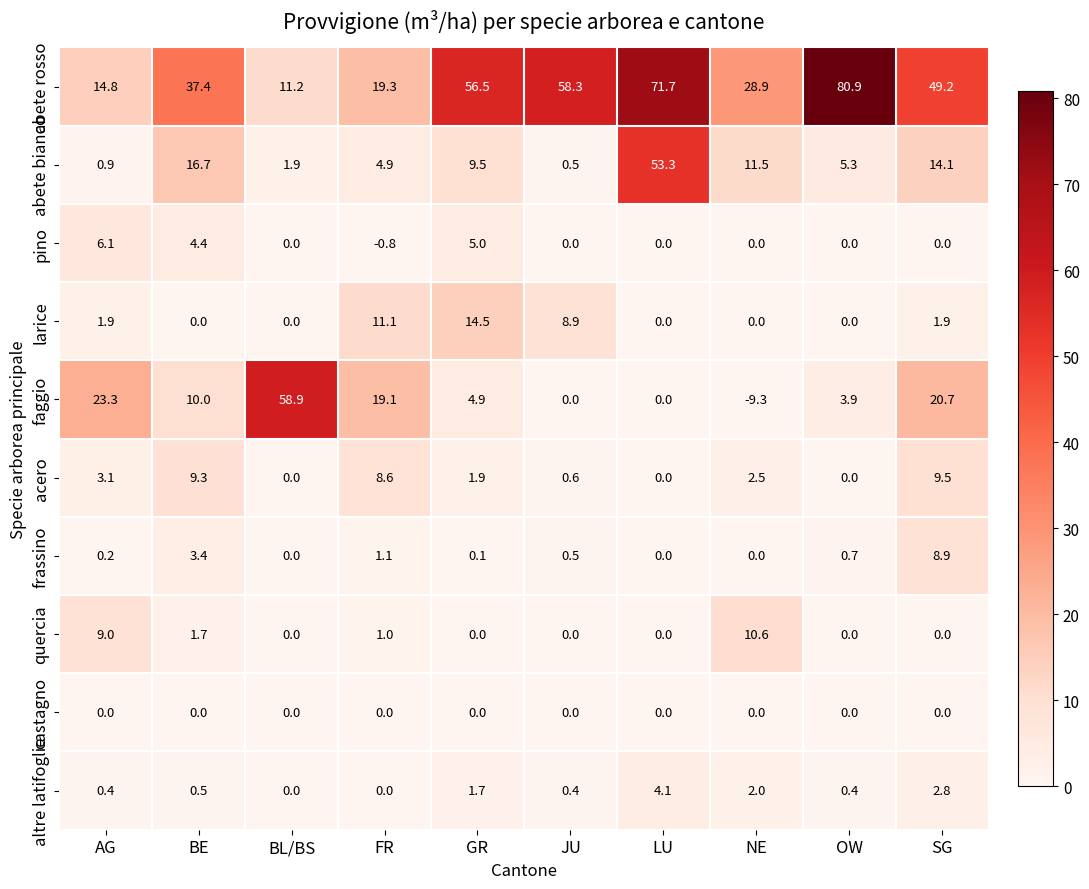

Which series has the largest total across all categories?

abete rosso